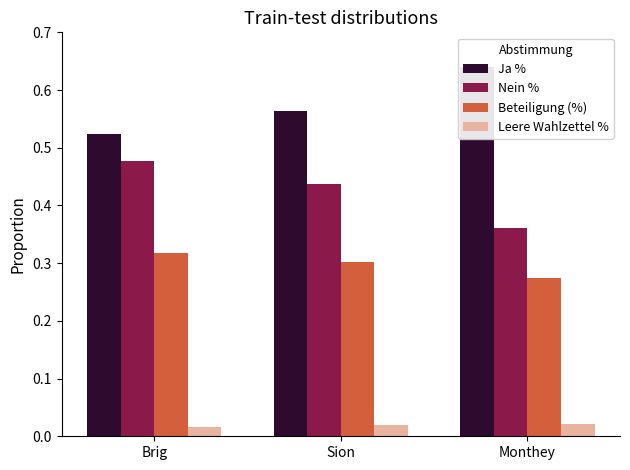

Which series has the largest range (max minus min)?

Nein %